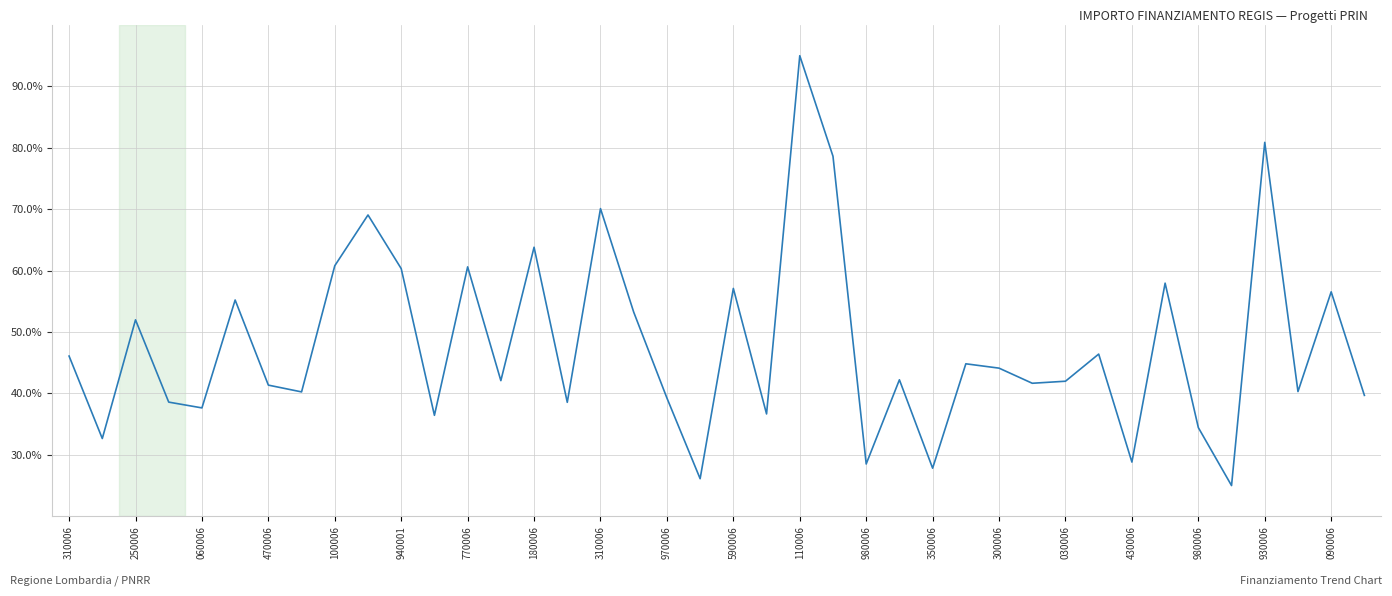

What is the difference between the maximum and minimum values?

70.0